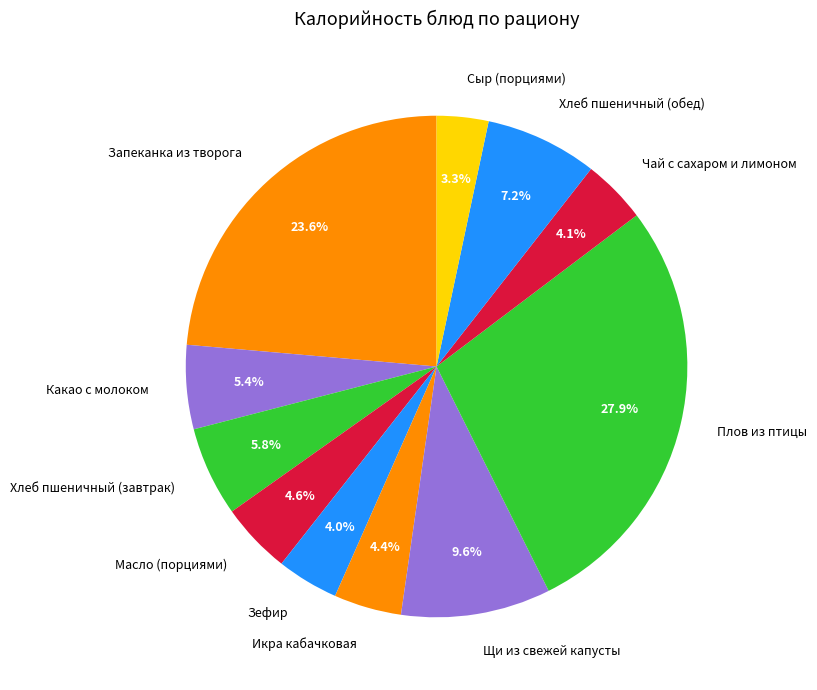

Does Щи из свежей капусты represent more than half of the total?

No